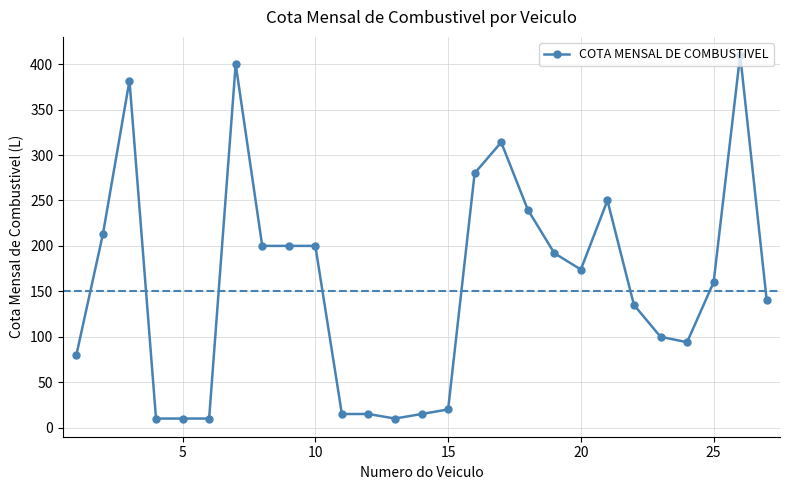

What is the smallest value displayed?

10